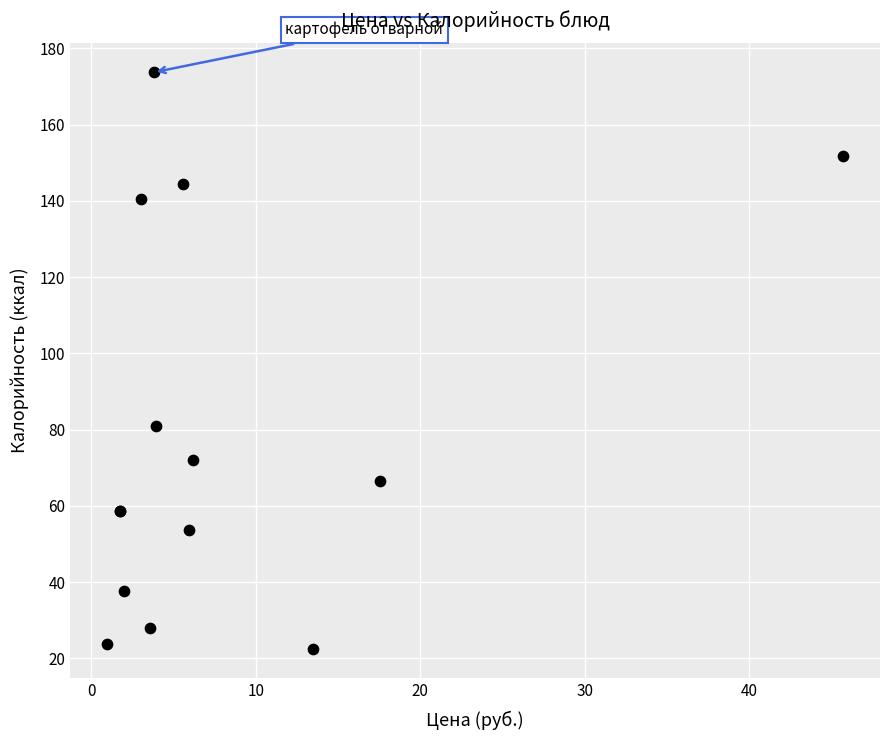

What Y value in the scatter plot is closest to 98?

81.0